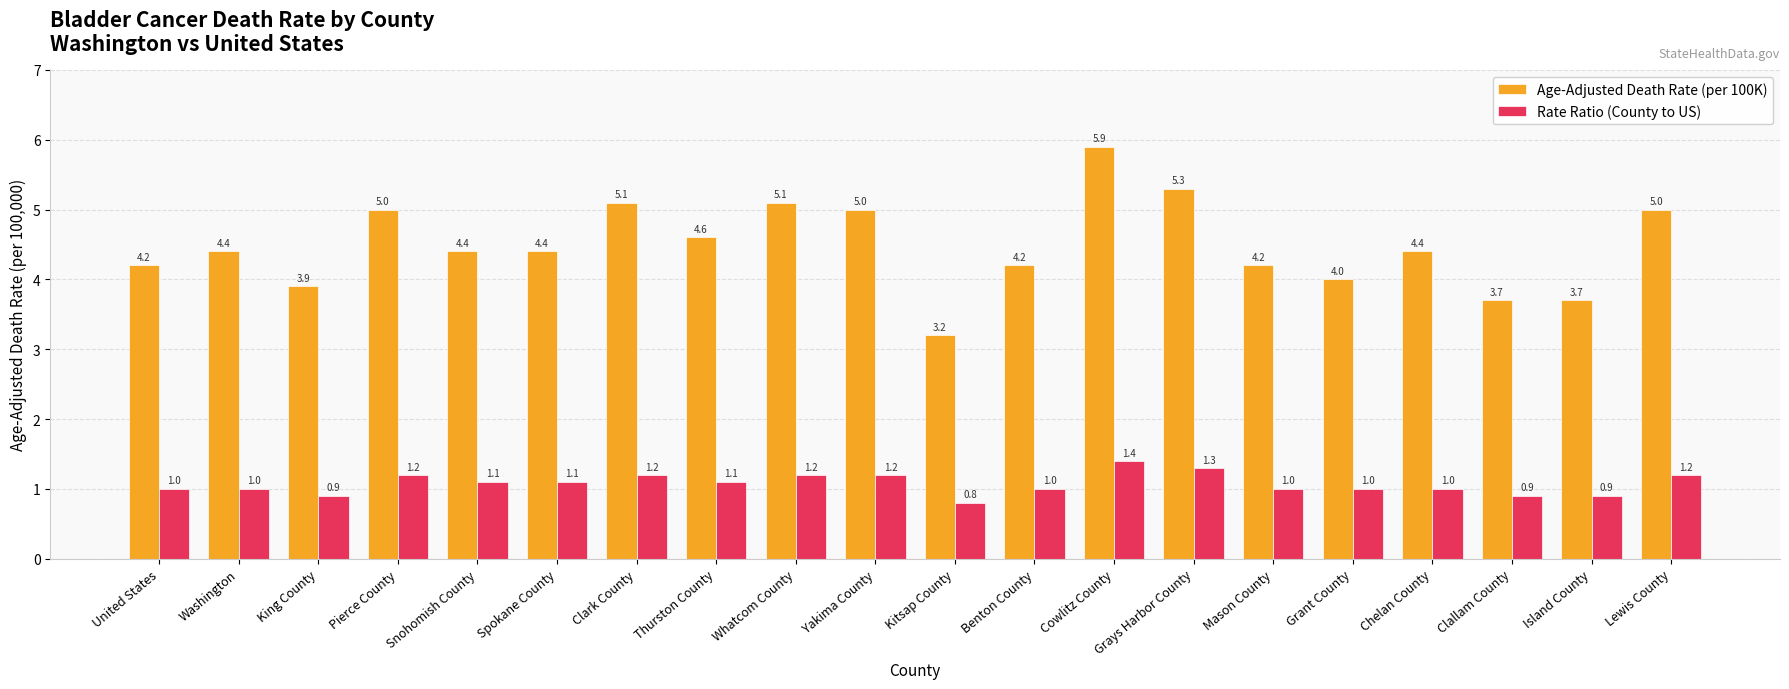

Which series has the widest spread of values?

Age-Adjusted Death Rate (per 100K)